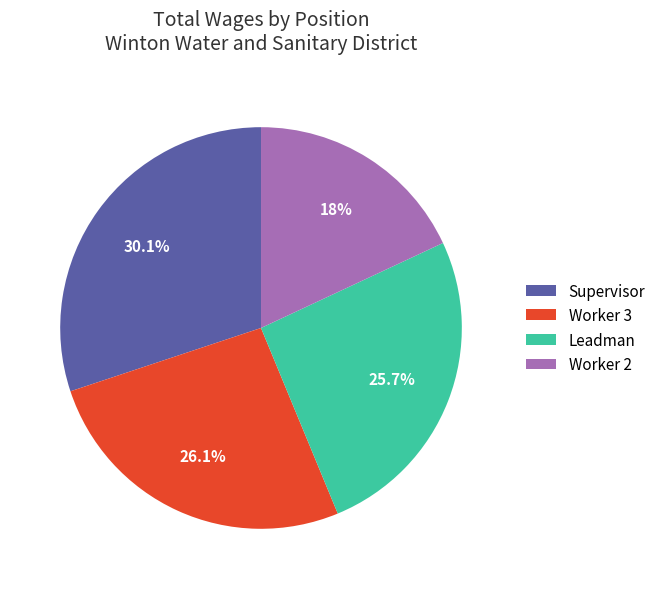

What percentage is the Worker 2 slice, to the nearest percent?

18%